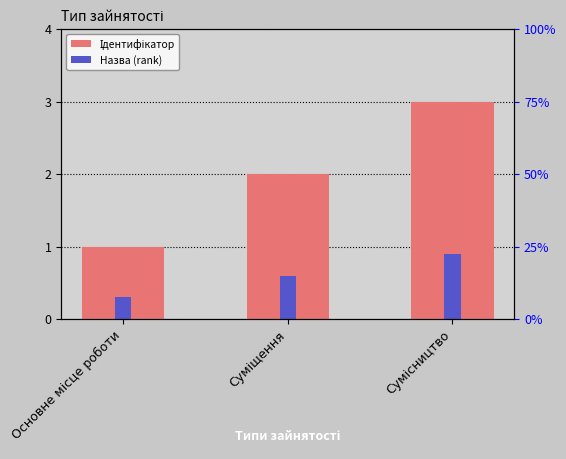

What is the difference between the values at Сумісництво and Суміщення?

1